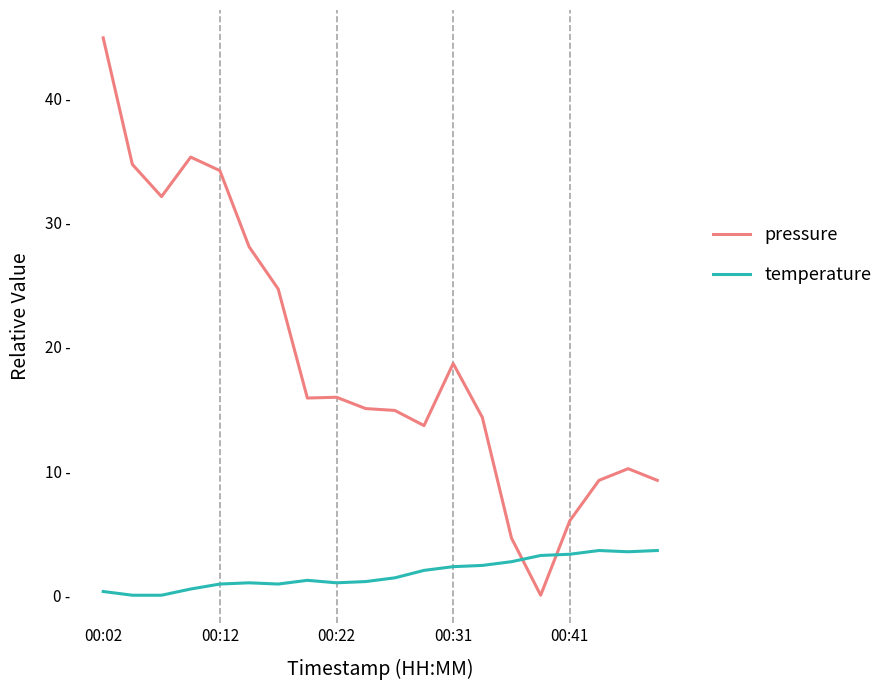

Which series has the widest spread of values?

pressure